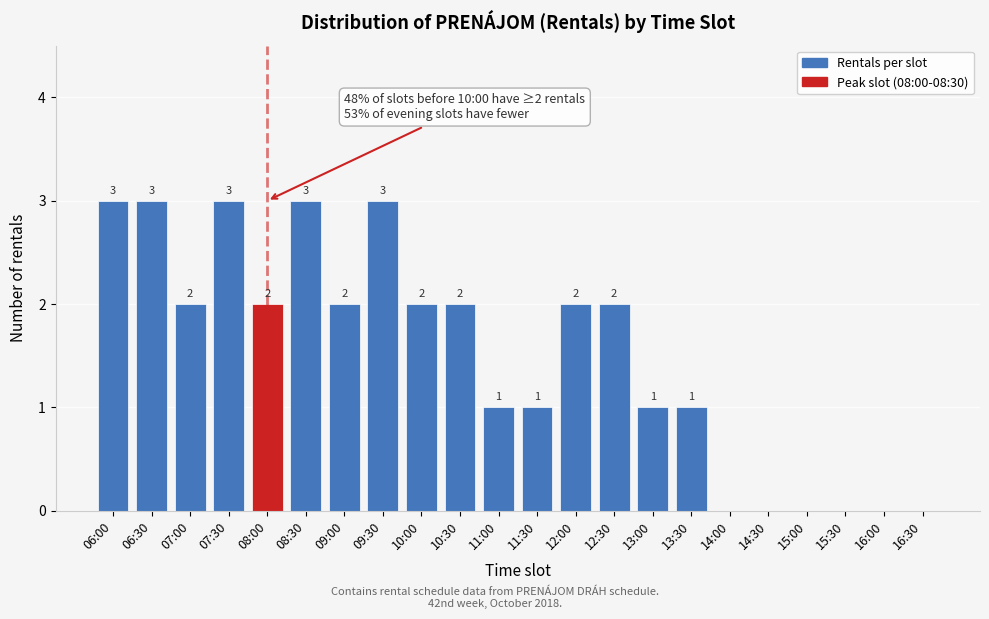

Approximately how many times larger is the value at 12:30 compared to 13:00?

2.0